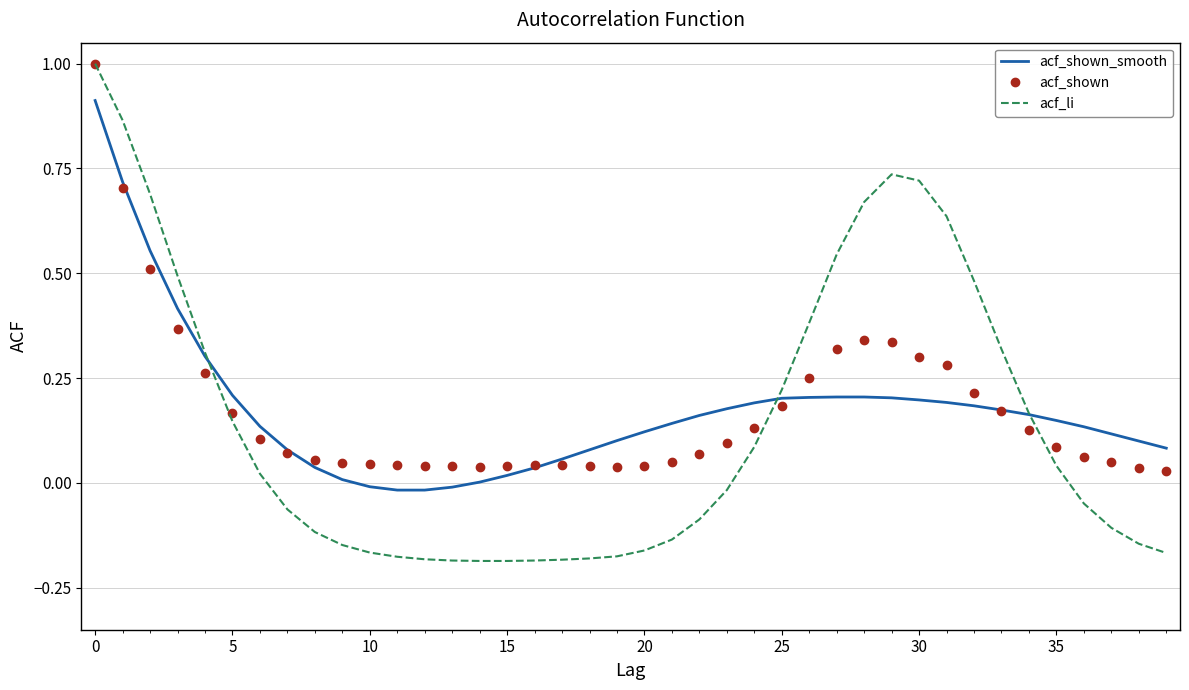

What is the greatest value displayed?

1.0